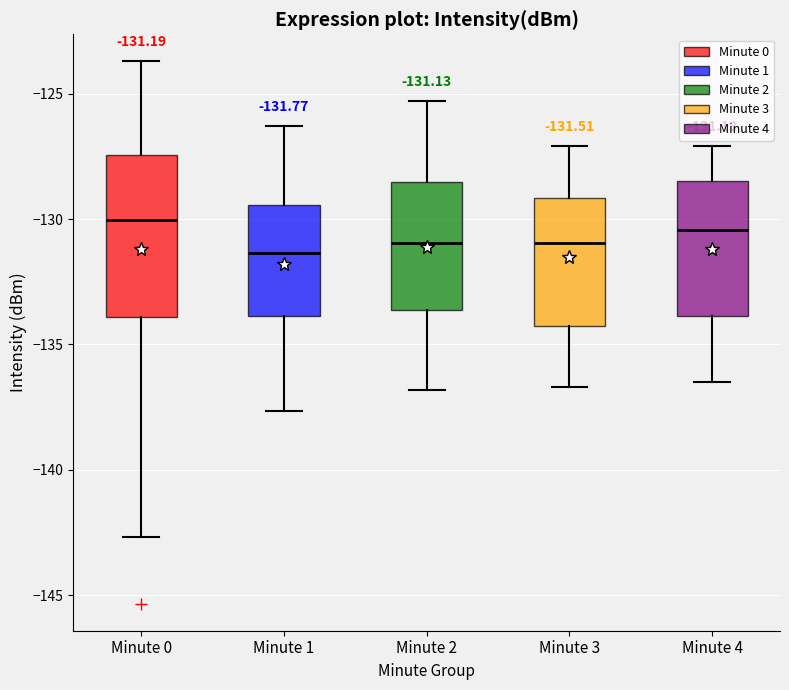

Which box is the tallest, from its lower edge to its upper edge?

Minute 0